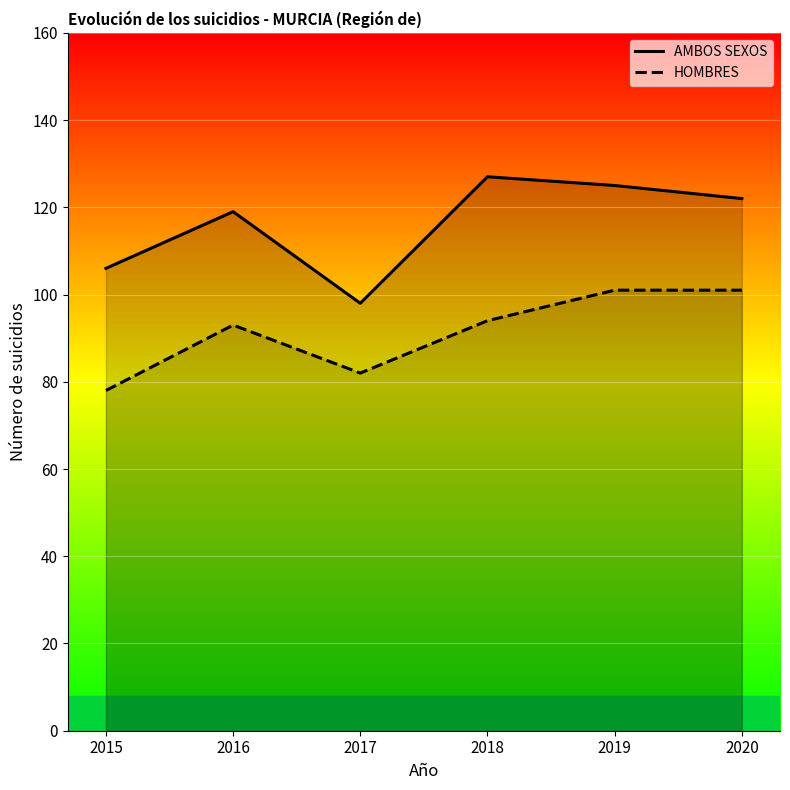

True or false: HOMBRES and AMBOS SEXOS intersect in this chart.

False